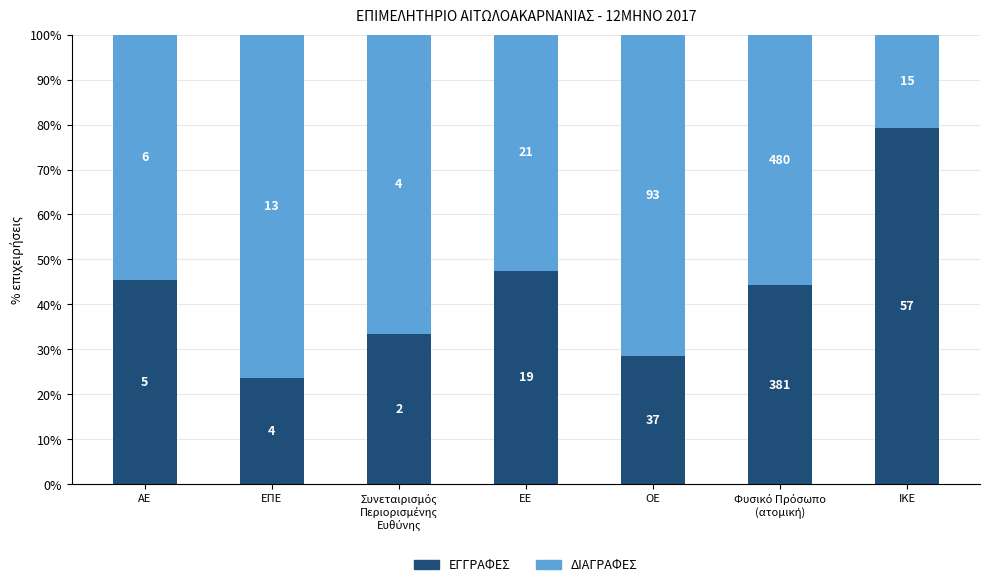

Rank the series by their average value, from highest to lowest.

ΔΙΑΓΡΑΦΕΣ, ΕΓΓΡΑΦΕΣ